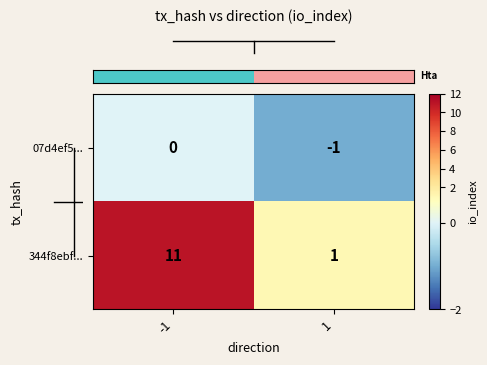

Rank the series by their average value, from lowest to highest.

07d4ef5..., 344f8ebf...